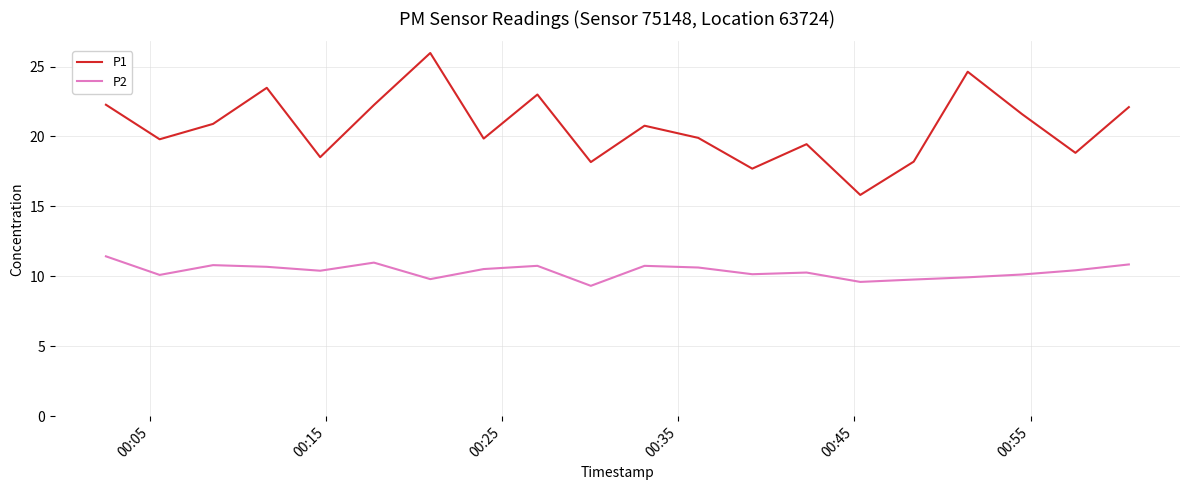

Rank the series by their average value, from lowest to highest.

P2, P1